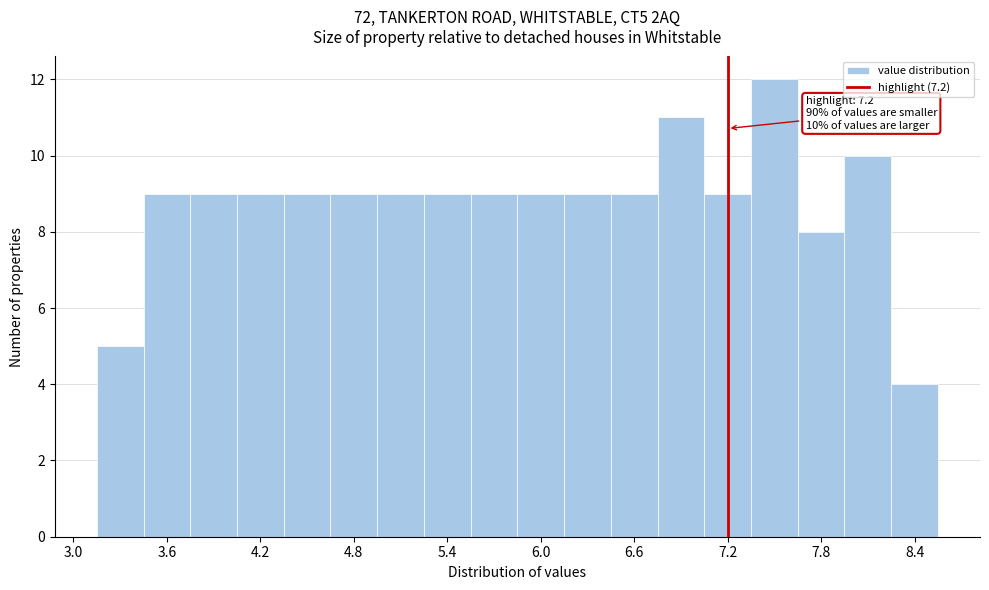

Read against the x-axis, roughly where is the centre of the tallest bar?

7.5